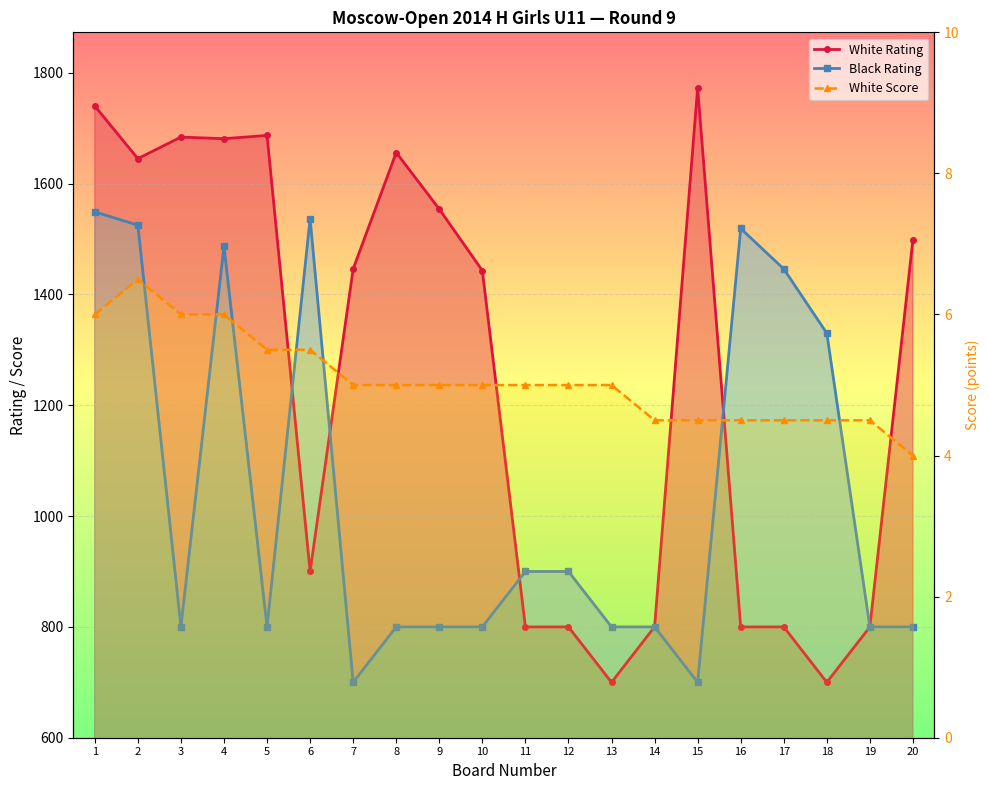

What is the difference between the White Rating values at 8 and 2?

11.0